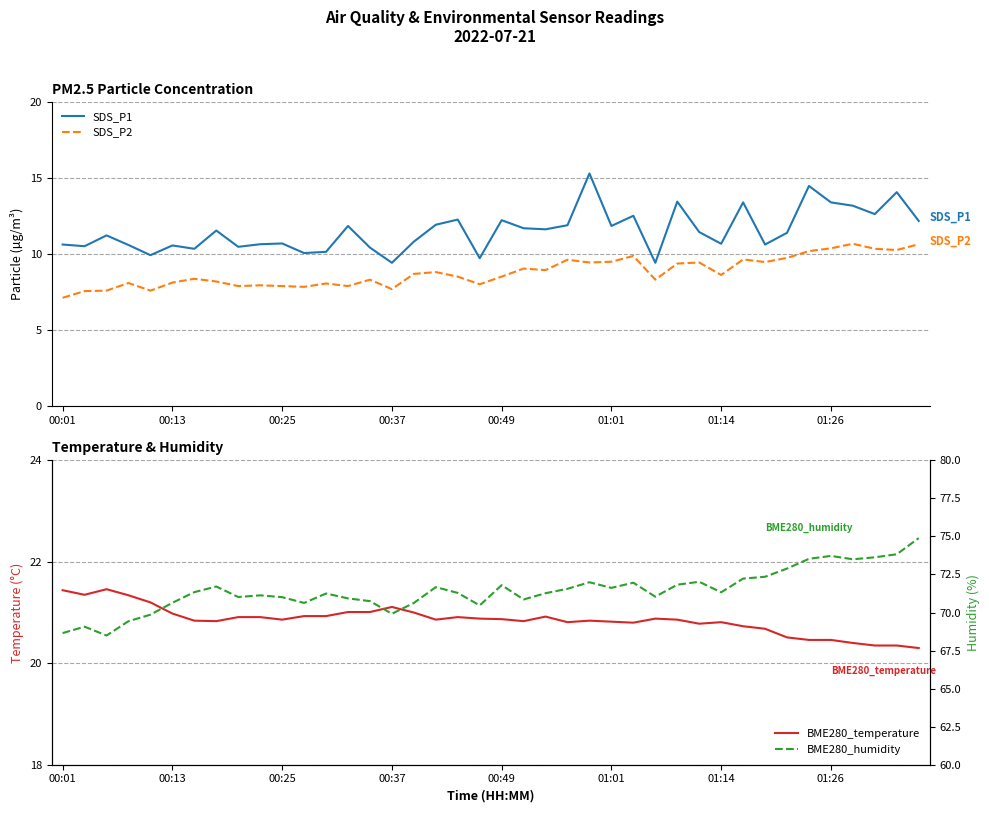

What is the maximum value for SDS_P2?

10.7